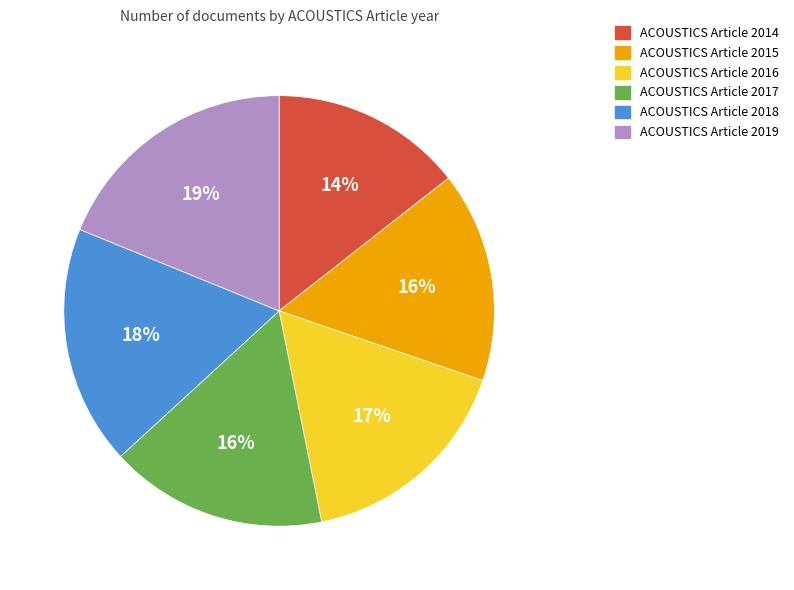

What is the smallest slice in the pie chart?

ACOUSTICS Article 2014